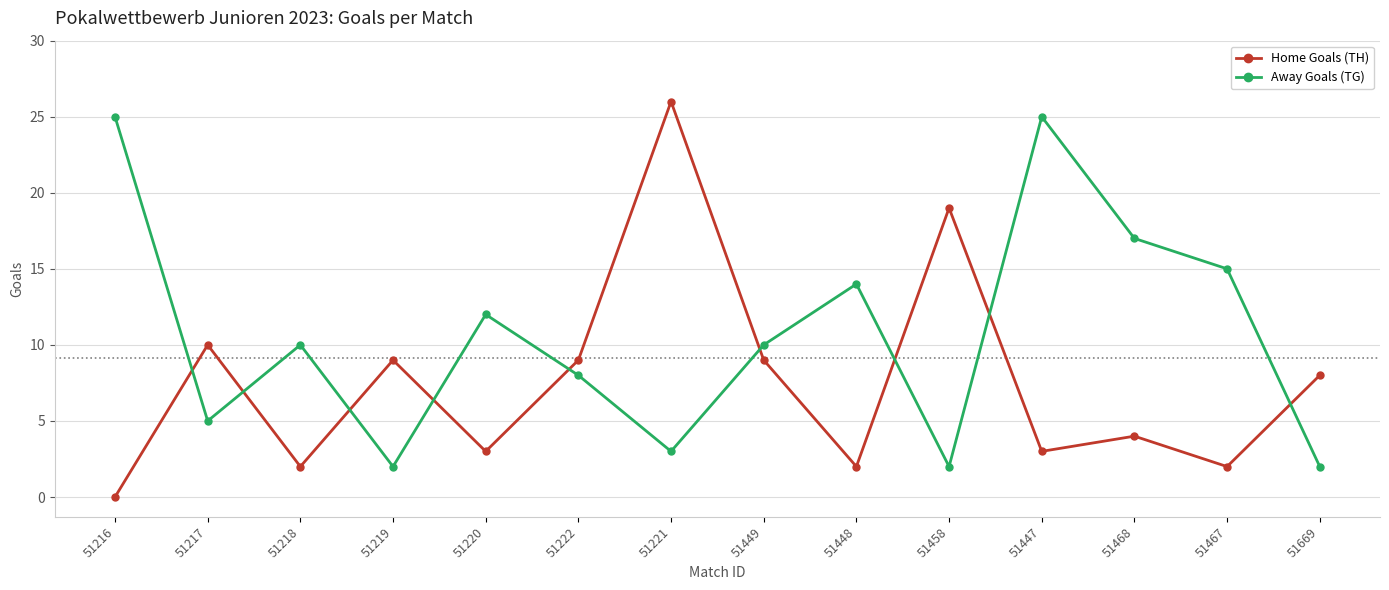

True or false: Away Goals (TG) has a value of 16 at 51220.

False